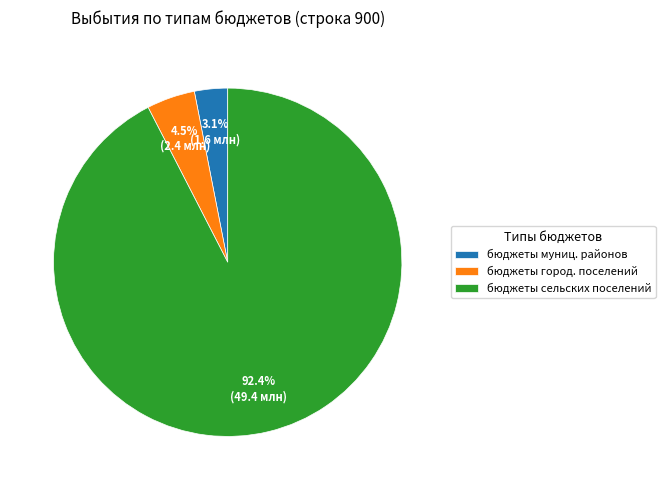

Which category has the biggest portion of the pie?

бюджеты сельских поселений